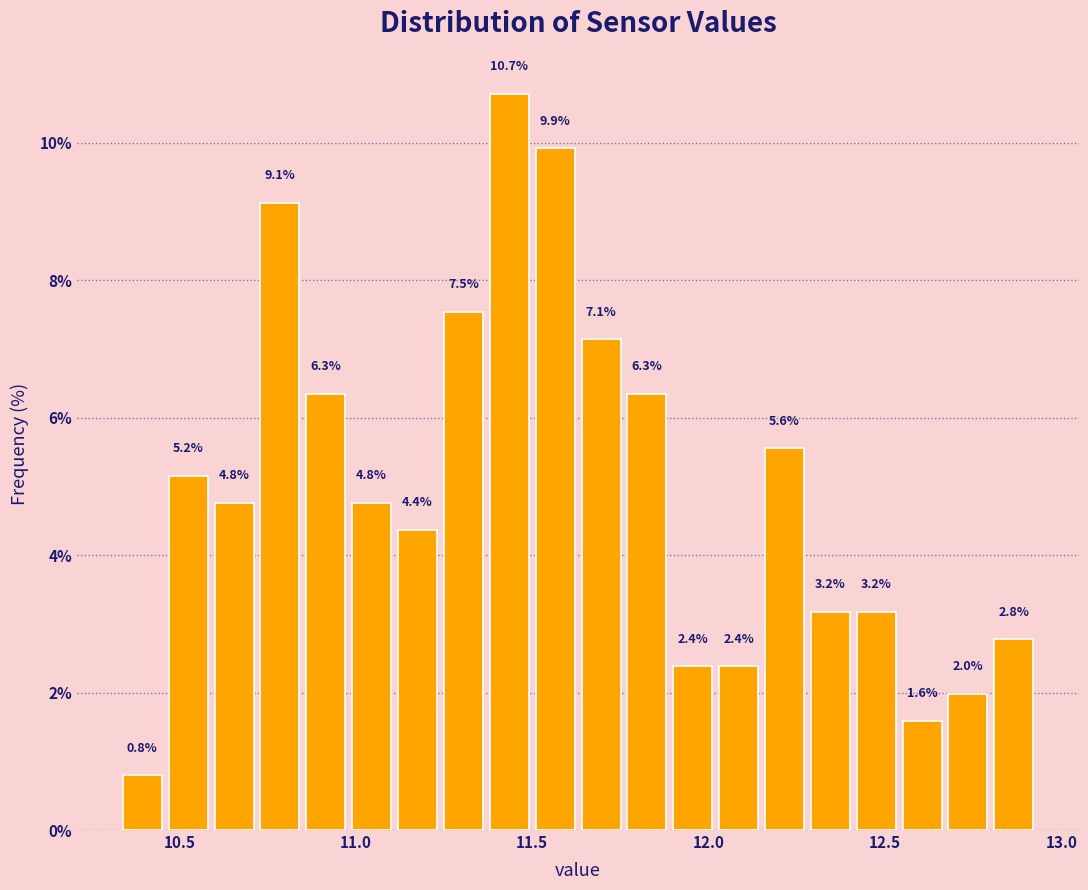

Around what value on the x-axis is the tallest bar? Give the approximate position of its centre, as read against the axis.

11.45